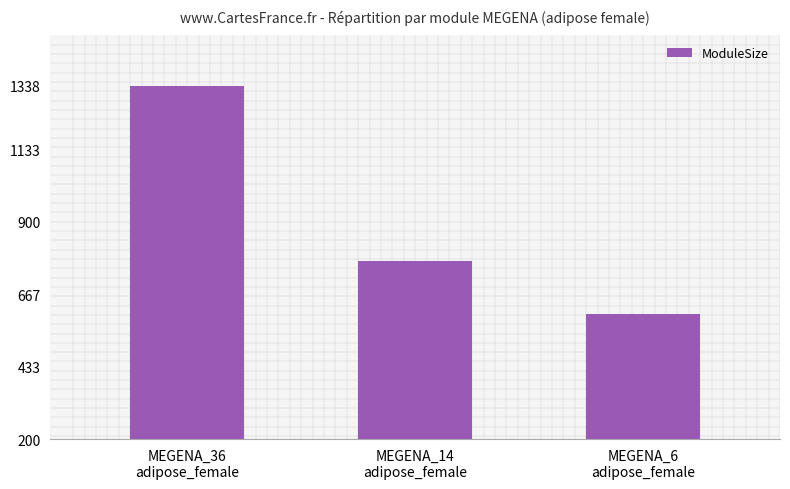

How many data points does each series have?

3